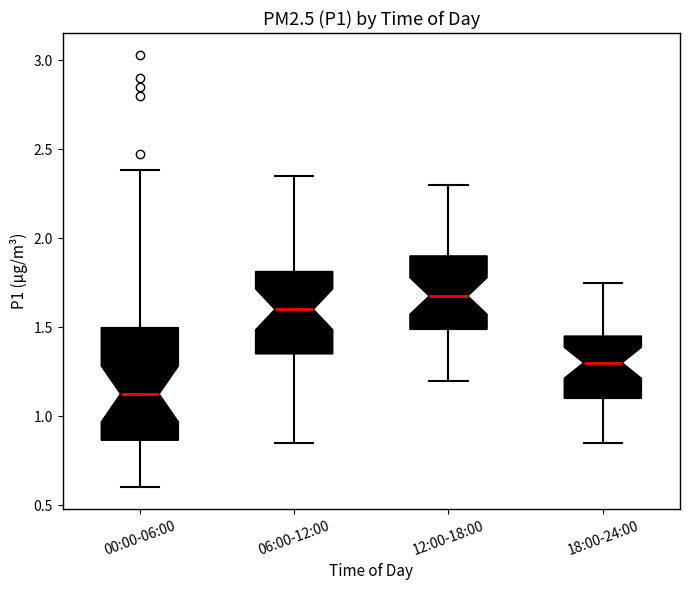

Reading left to right, transcribe this box plot: for each box, give where its median line is, the range the box spans, and where its two whiskers end, as read against the y-axis. The values are not printed on the chart, so give them approximately, as read against the axis.

00:00-06:00: median 1.15, box 0.85 to 1.50, whiskers 0.60 to 2.40
06:00-12:00: median 1.60, box 1.35 to 1.80, whiskers 0.85 to 2.35
12:00-18:00: median 1.70, box 1.50 to 1.90, whiskers 1.20 to 2.30
18:00-24:00: median 1.30, box 1.10 to 1.45, whiskers 0.85 to 1.75